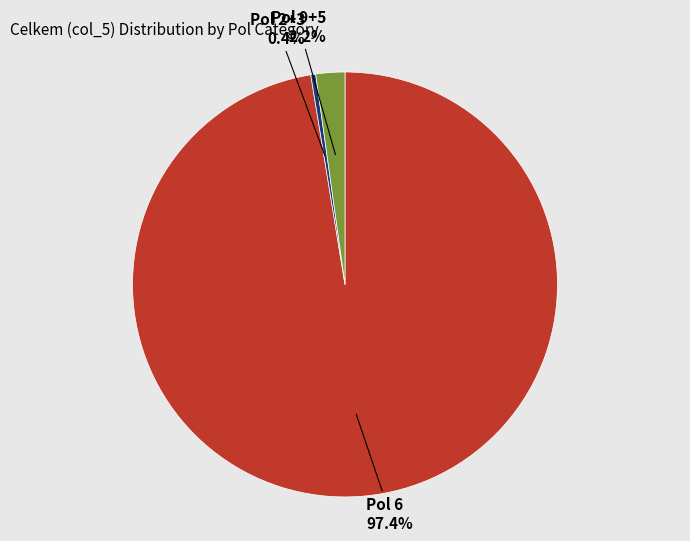

Does any single category account for the majority?

Yes